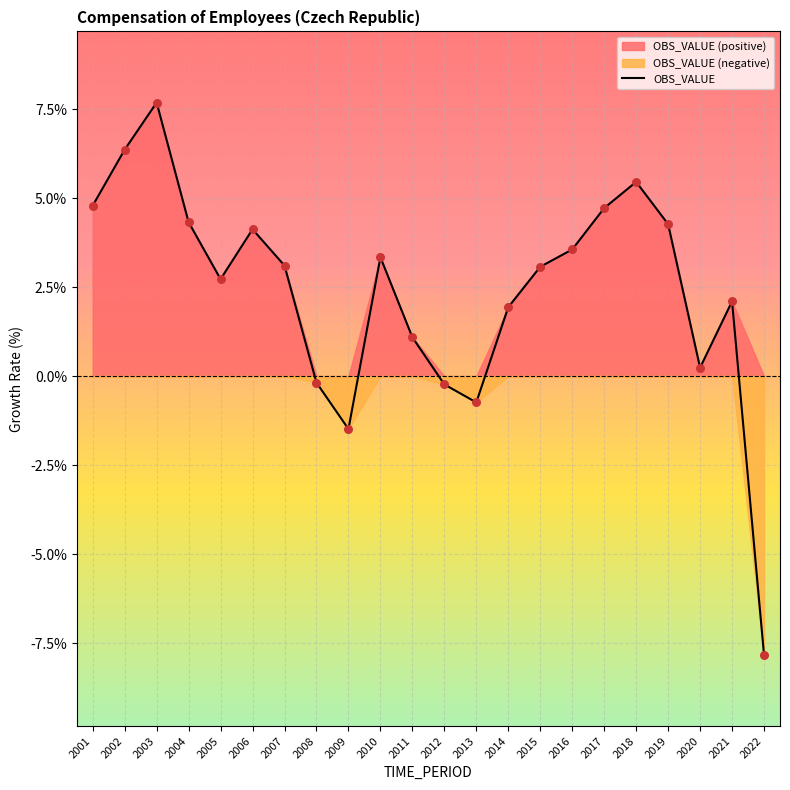

What is the change in value from 2004 to 2015?

-1.3